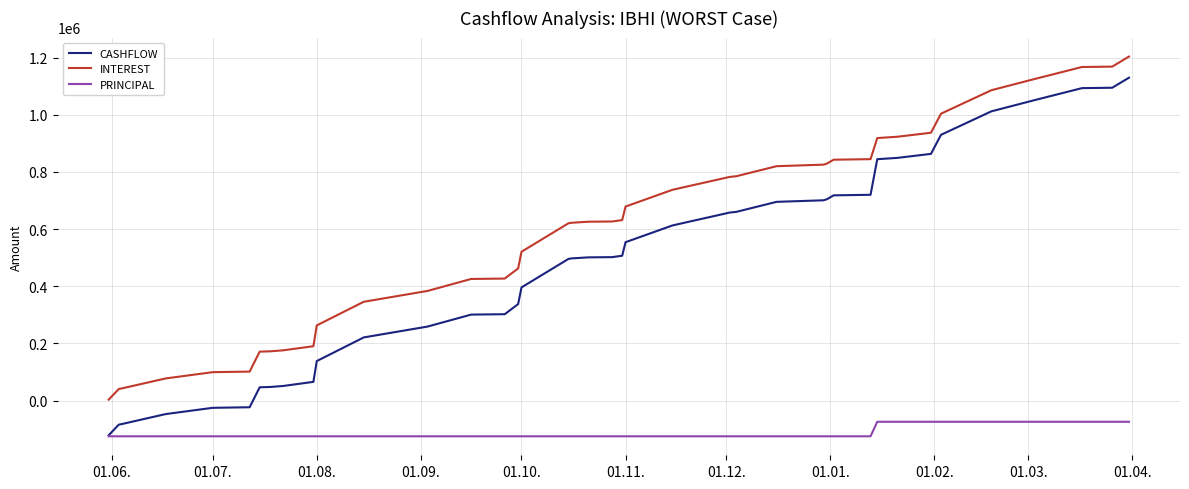

True or false: CASHFLOW and INTEREST cross at least once.

False